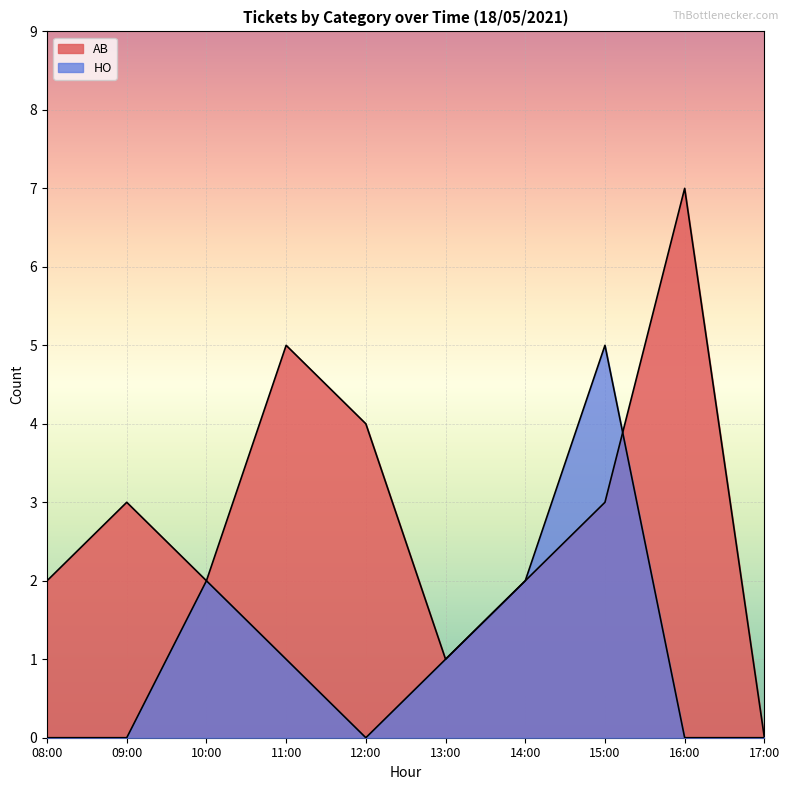

How many lines are shown in the chart?

2